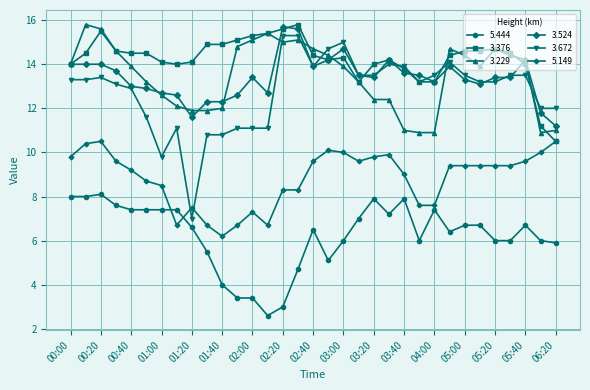

True or false: 3.376 and 3.524 intersect in this chart.

True